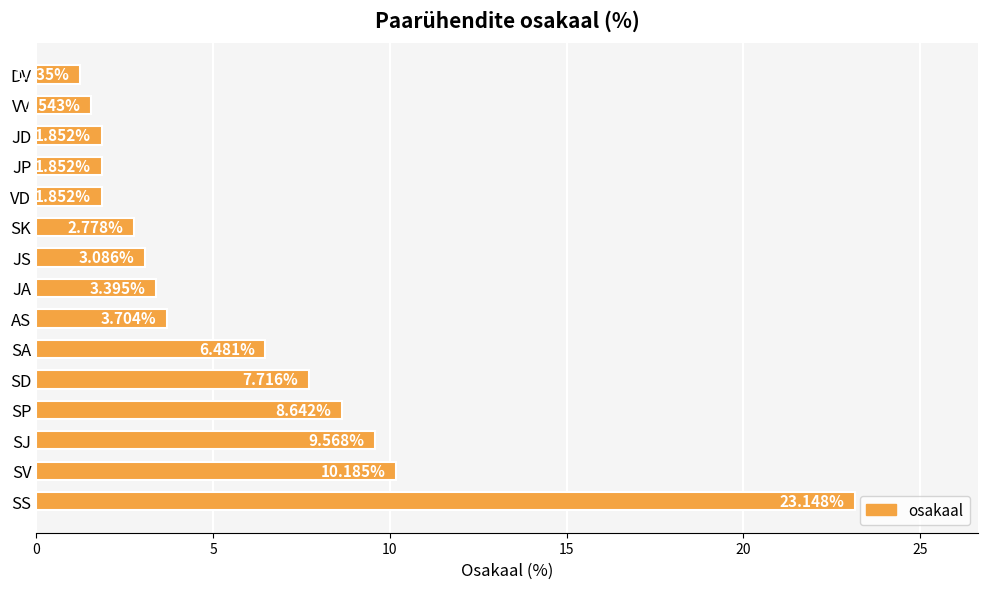

At which label is the value closest to 12?

SV